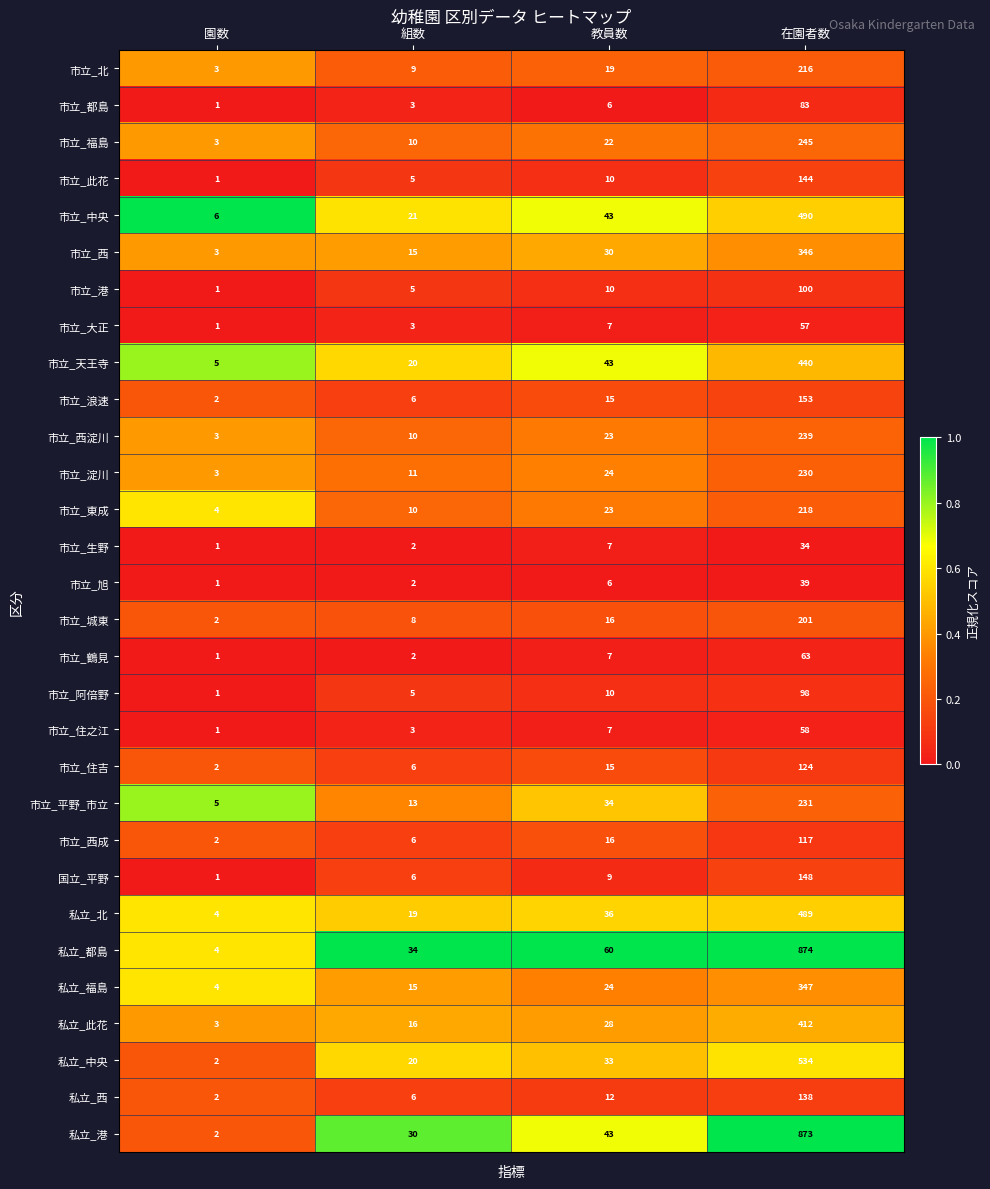

Where is 市立_西 nearest to the value 174?

教員数